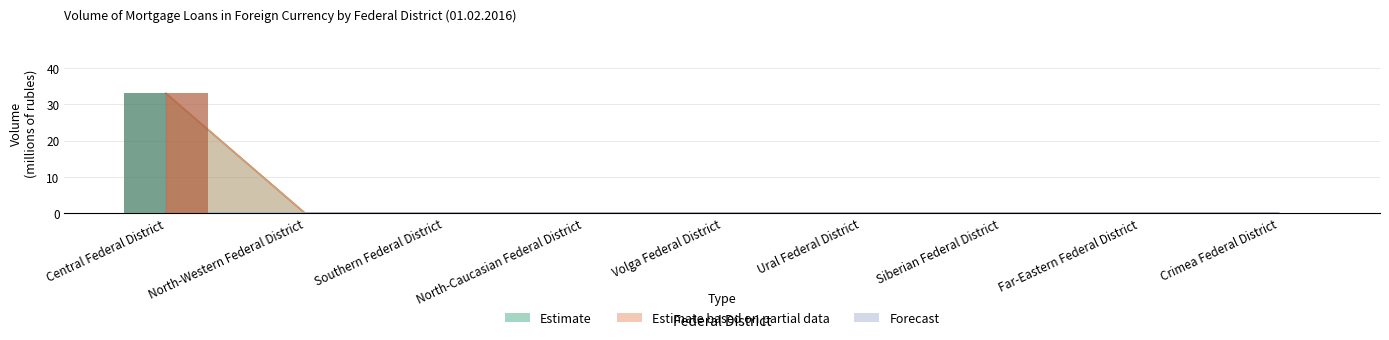

At which label is Total (Estimate) closest to 16?

North-Western Federal District